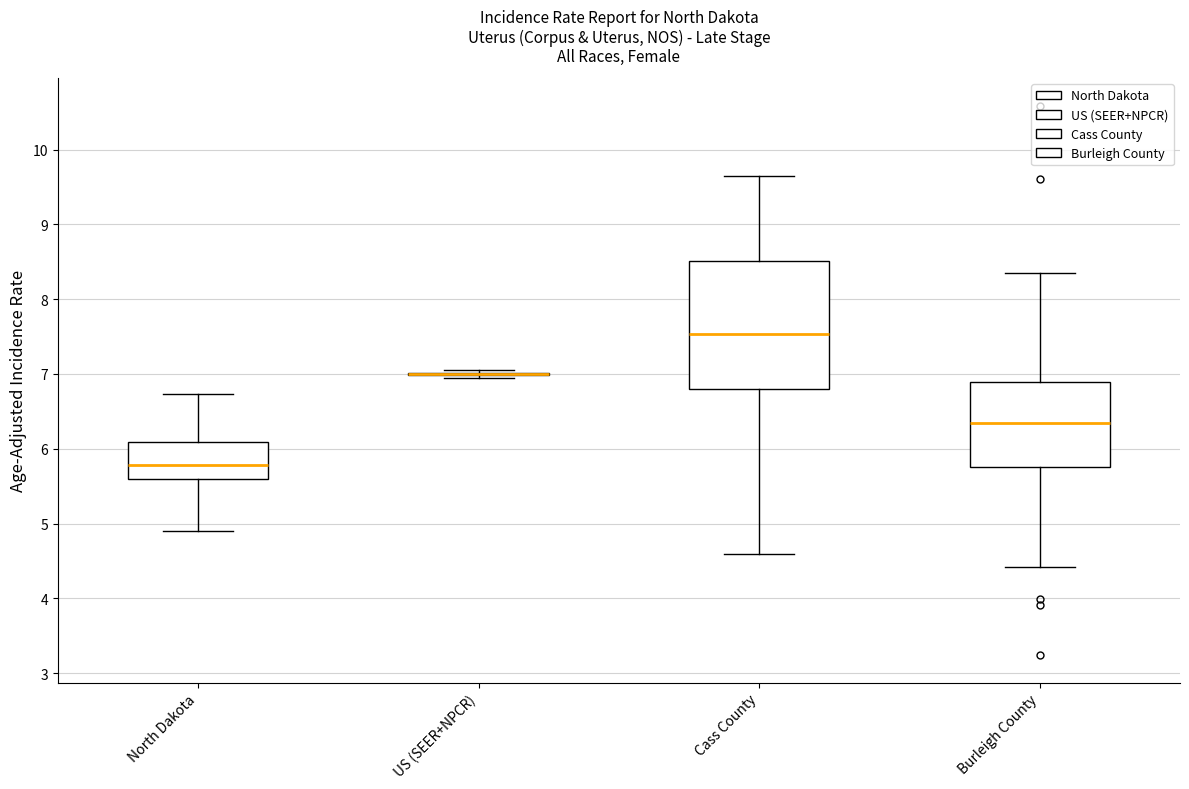

Reading left to right, read every box against the y-axis: the position of its median line, the range the box covers, and the ends of its whiskers. The values are not printed on the chart, so give them approximately, as read against the axis.

North Dakota: median 5.8, box 5.6 to 6.1, whiskers 4.9 to 6.7
US (SEER+NPCR): box collapsed to a line at 7.0, whiskers 7.0 to 7.0
Cass County: median 7.5, box 6.8 to 8.5, whiskers 4.6 to 9.7
Burleigh County: median 6.3, box 5.8 to 6.9, whiskers 4.4 to 8.3